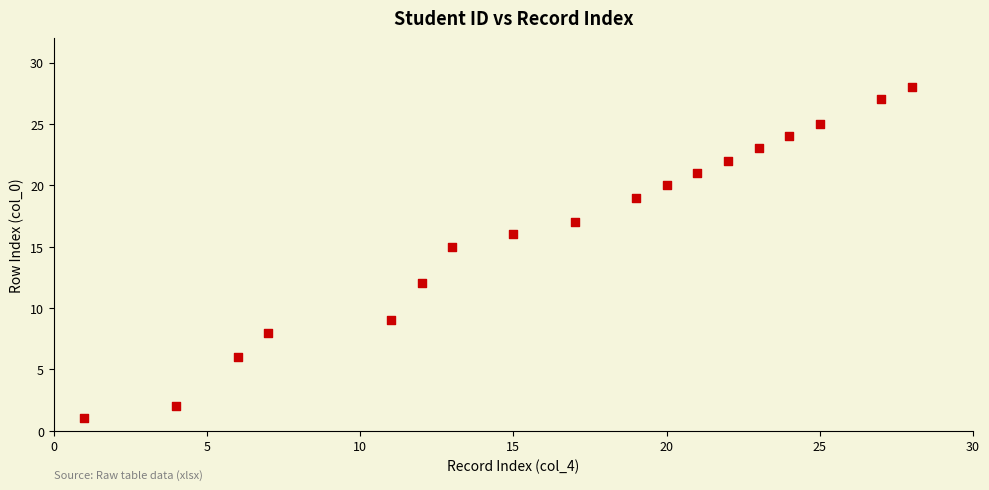

What Y value in the scatter plot is closest to 14?

15